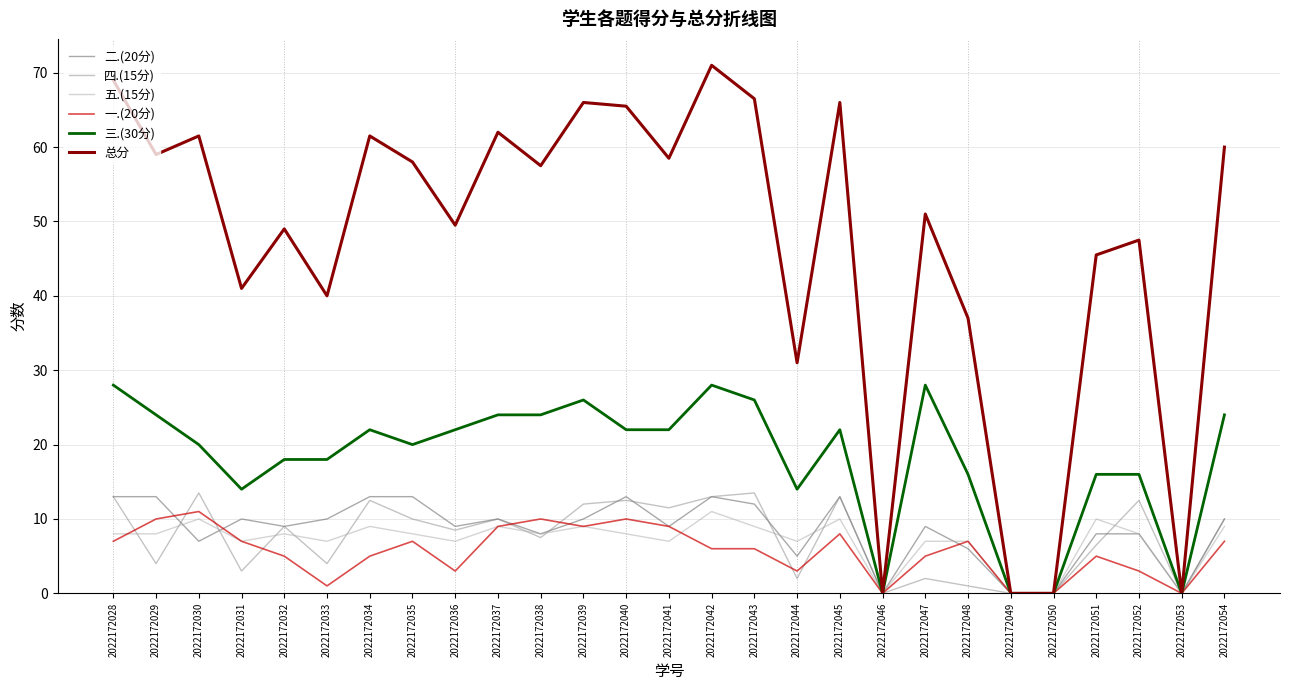

Which series has the largest total across all categories?

总分